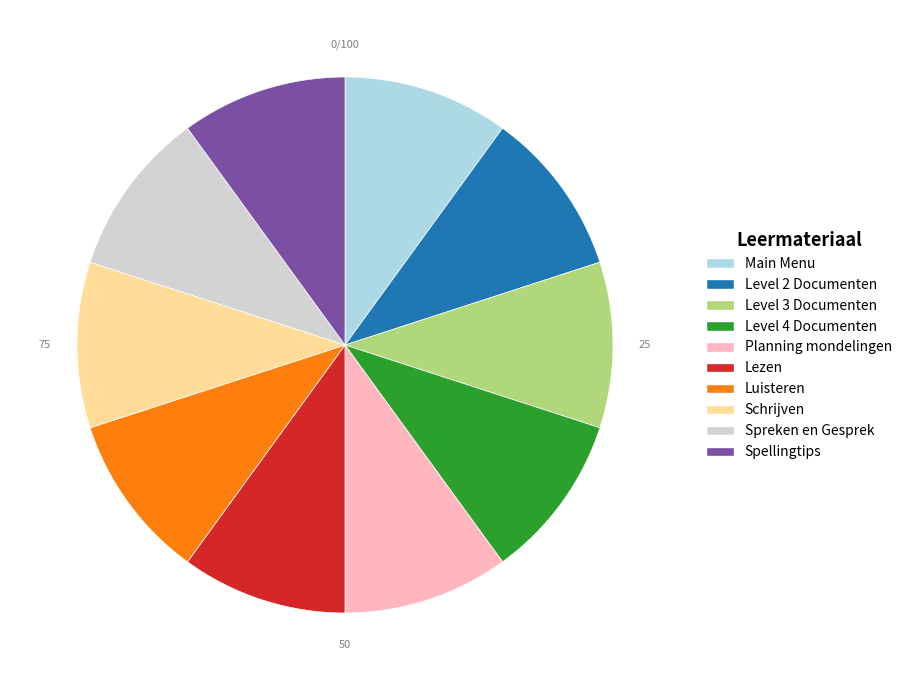

Approximately how many times larger is the value at Planning mondelingen compared to Level 2 Documenten?

1.0